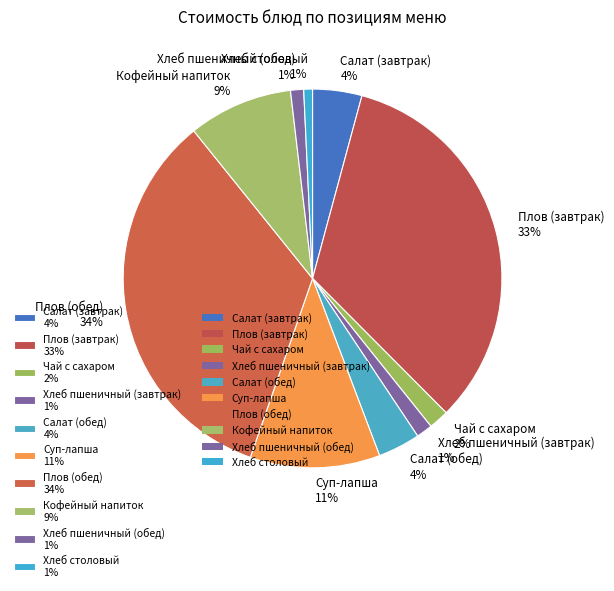

Is it true that Хлеб пшеничный (обед) is 11% of the pie?

False